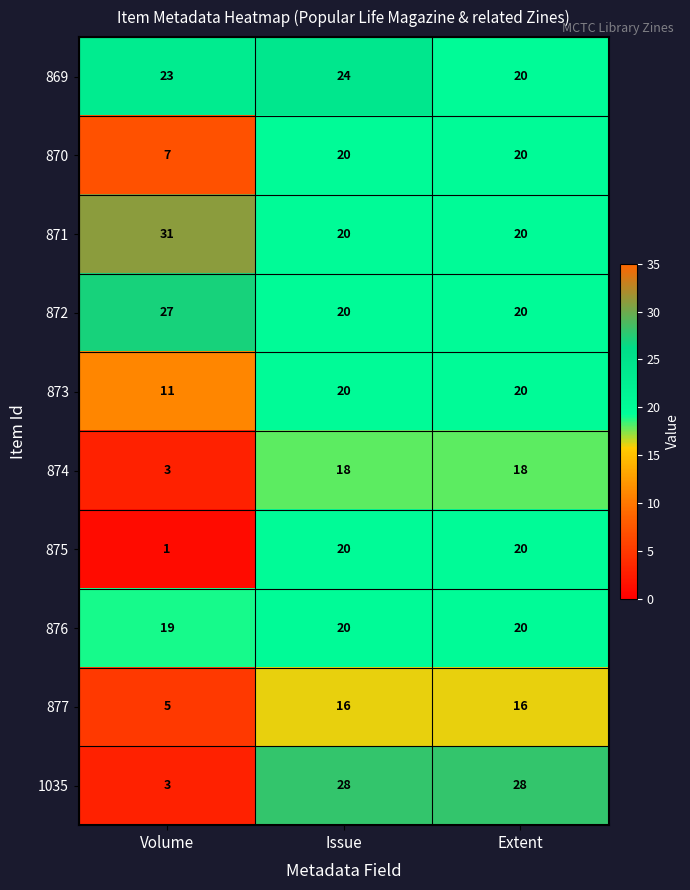

The value of 876 at Issue is 36. True or false?

False